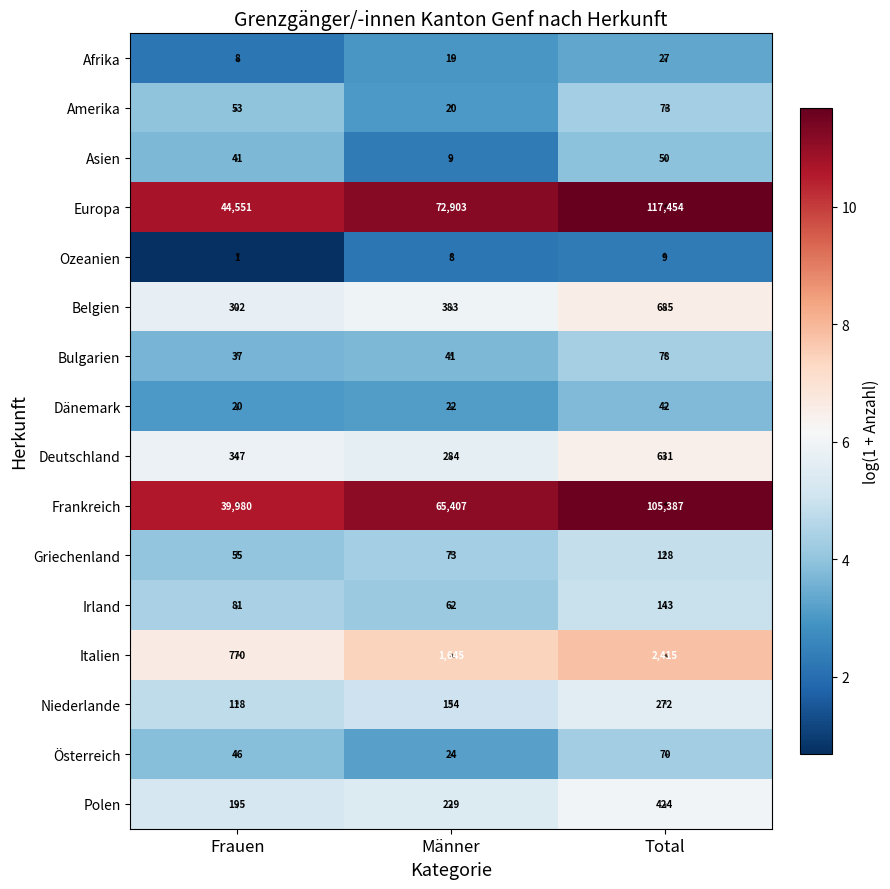

What is the difference between the Polen values at Total and Männer?

0.6